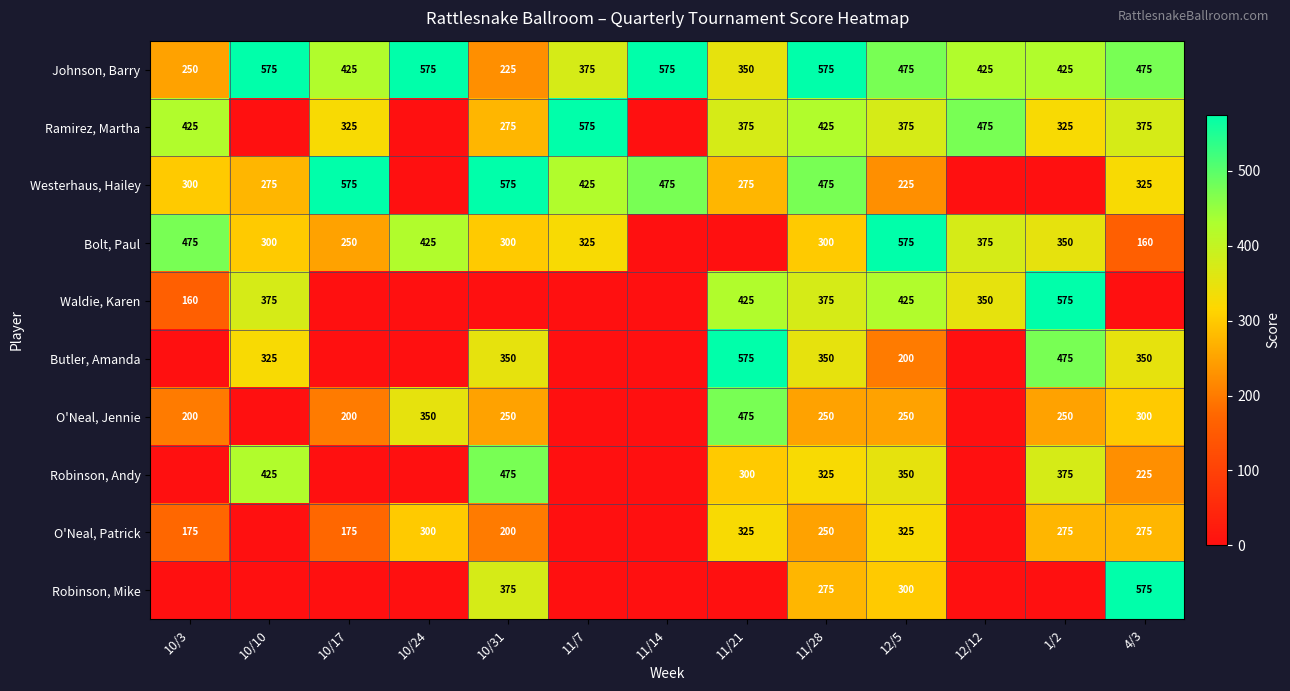

What is the difference between the Johnson, Barry values at 10/3 and 10/17?

175